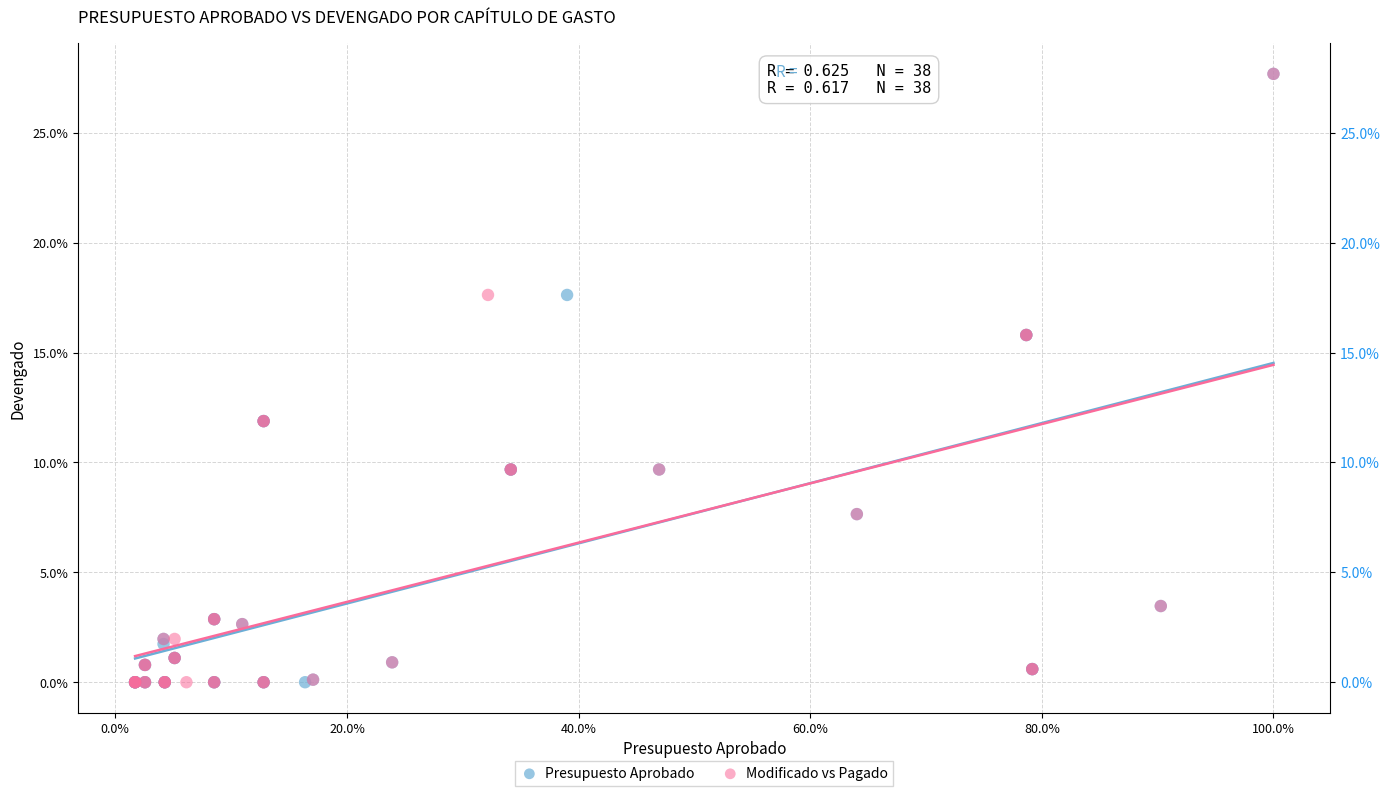

What are all the series names shown in the legend?

Presupuesto Aprobado, Modificado vs Pagado